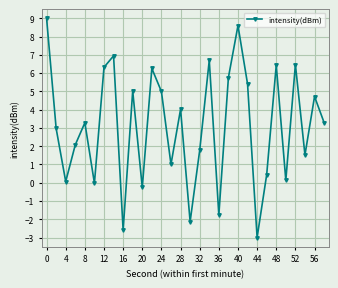

What is the average value?

3.1